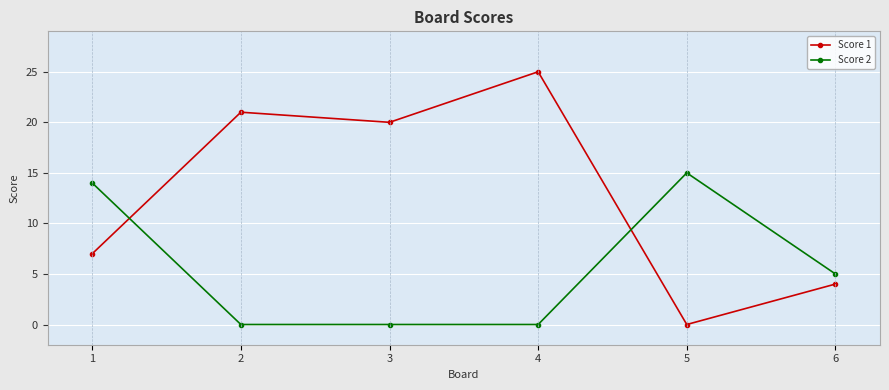

Which label corresponds to the largest value in the chart?

4